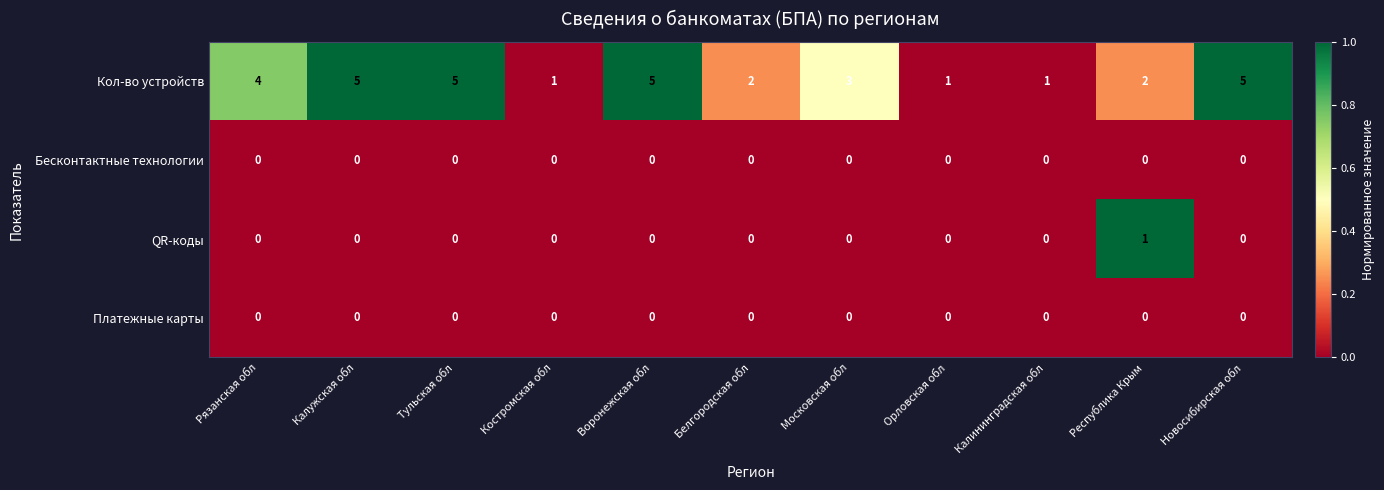

What is the sum of the Кол-во устройств values at Республика Крым and Воронежская обл?

7